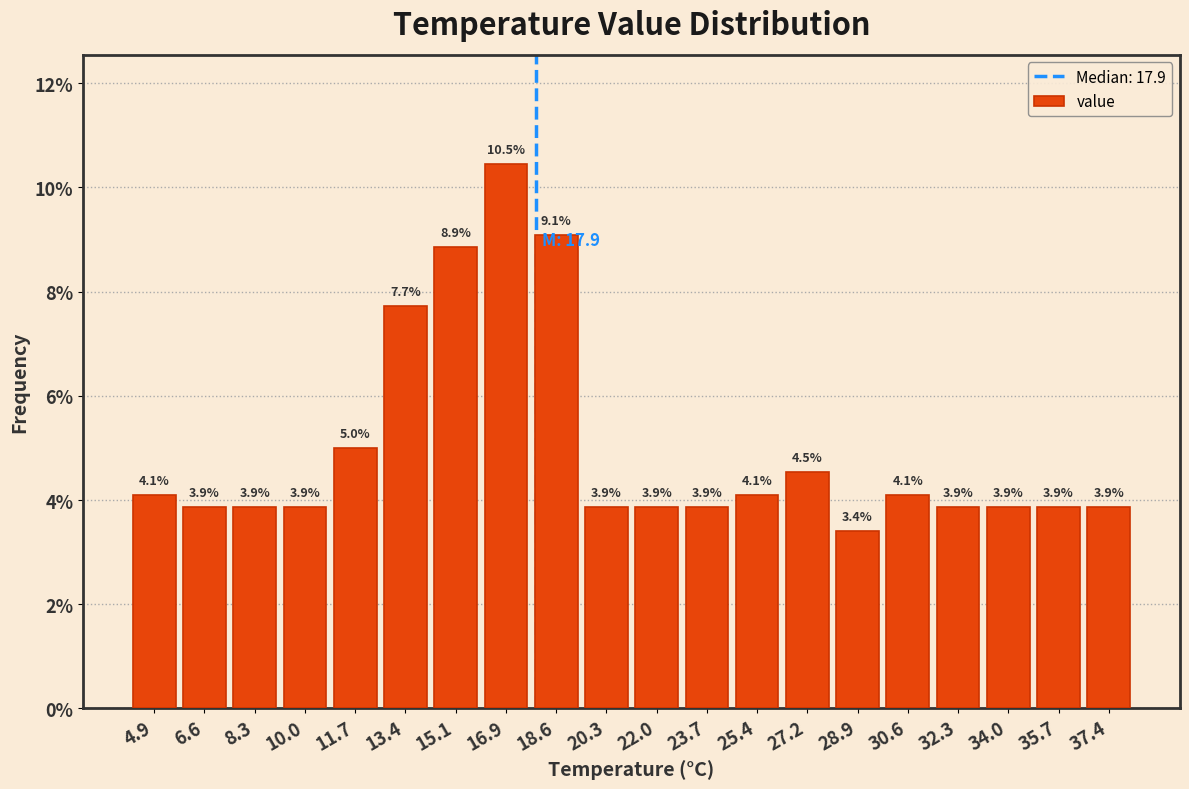

Reading left to right, transcribe this chart: for each bar, give the range it covers on the x-axis and its height. The bar edges are not printed on the chart, so give them approximately, as read against the axis.

4.0 to 5.8: 4.1
5.8 to 7.4: 3.9
7.4 to 9.2: 3.9
9.2 to 10.8: 3.9
10.8 to 12.6: 5.0
12.6 to 14.2: 7.7
14.2 to 16.0: 8.9
16.0 to 17.8: 10.5
17.8 to 19.4: 9.1
19.4 to 21.2: 3.9
21.2 to 22.8: 3.9
22.8 to 24.6: 3.9
24.6 to 26.2: 4.1
26.2 to 28.0: 4.5
28.0 to 29.8: 3.4
29.8 to 31.4: 4.1
31.4 to 33.2: 3.9
33.2 to 34.8: 3.9
34.8 to 36.6: 3.9
36.6 to 38.4: 3.9